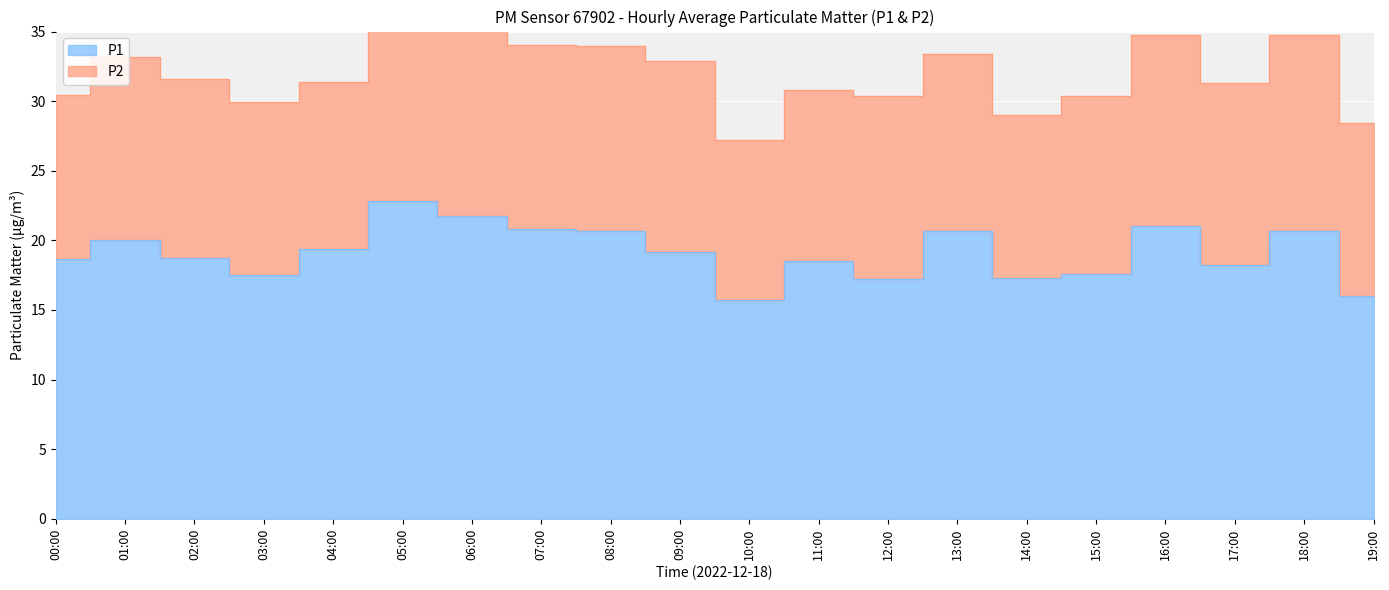

Reading right to left, what are all the values shown in this chart?

19:00=16.0	18:00=20.7	17:00=18.2	16:00=21.0	15:00=17.6	14:00=17.3	13:00=20.7	12:00=17.2	11:00=18.5	10:00=15.8	09:00=19.2	08:00=20.7	07:00=20.8	06:00=21.7	05:00=22.8	04:00=19.4	03:00=17.5	02:00=18.7	01:00=20.1	00:00=18.6